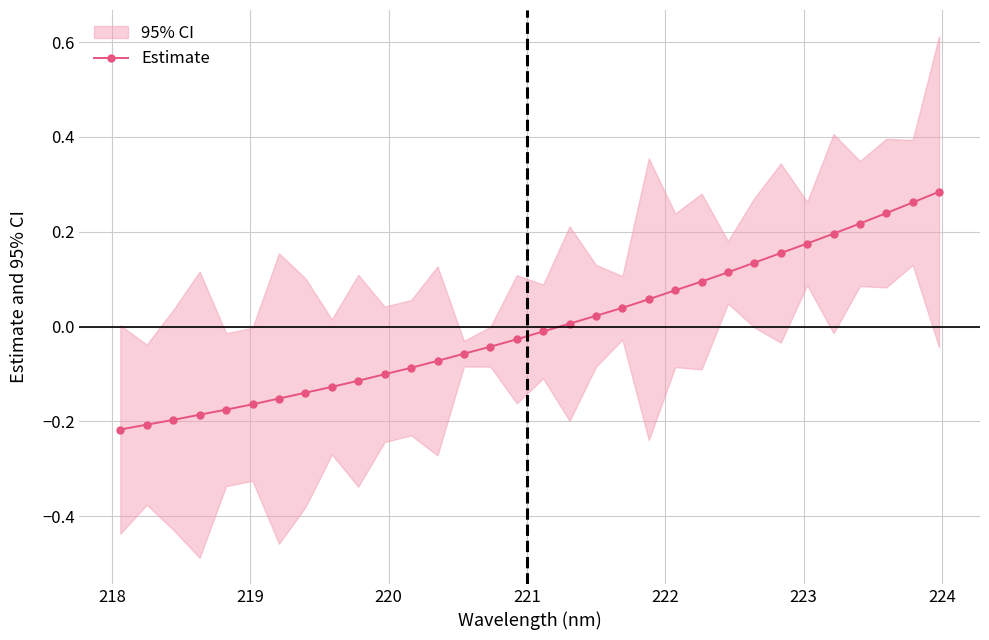

The value at 31 is 0.1. True or false?

False